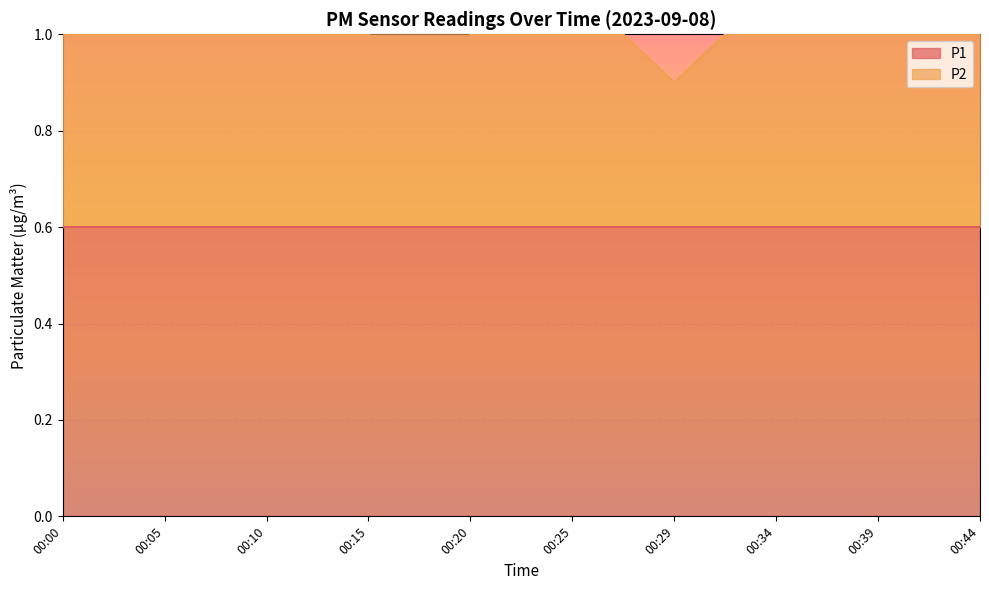

How many data points are less than 1?

1